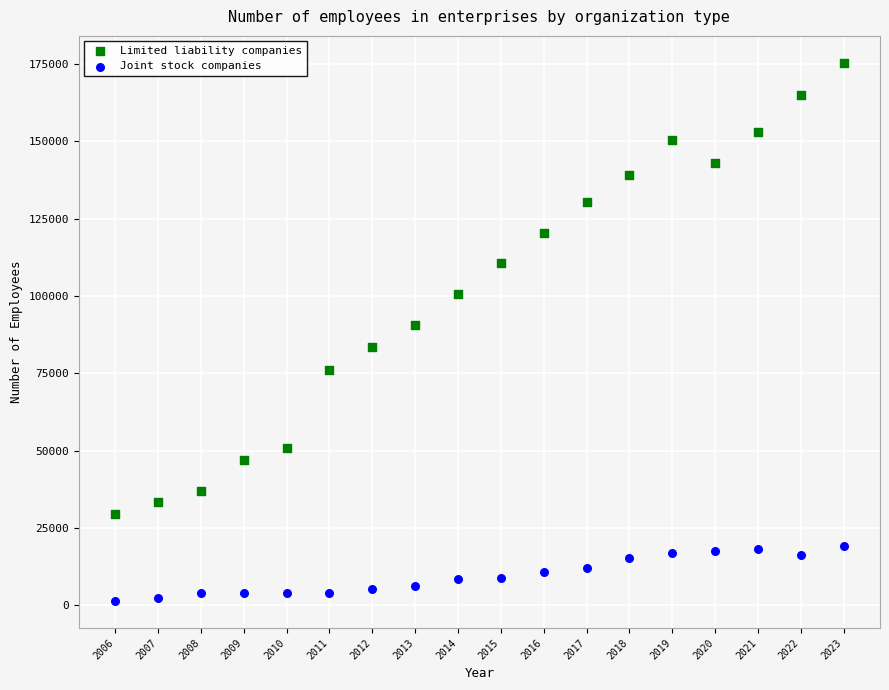

Across all series, what Y value is closest to 88414?

90619